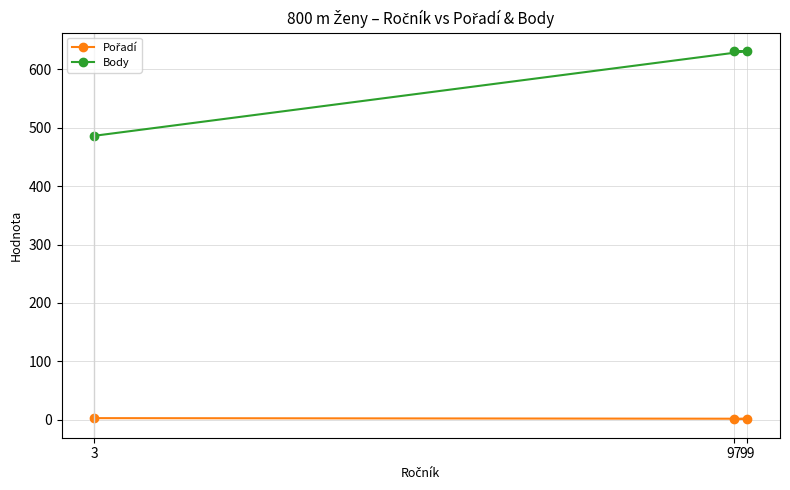

Rank the series by their average value, from lowest to highest.

Pořadí, Body